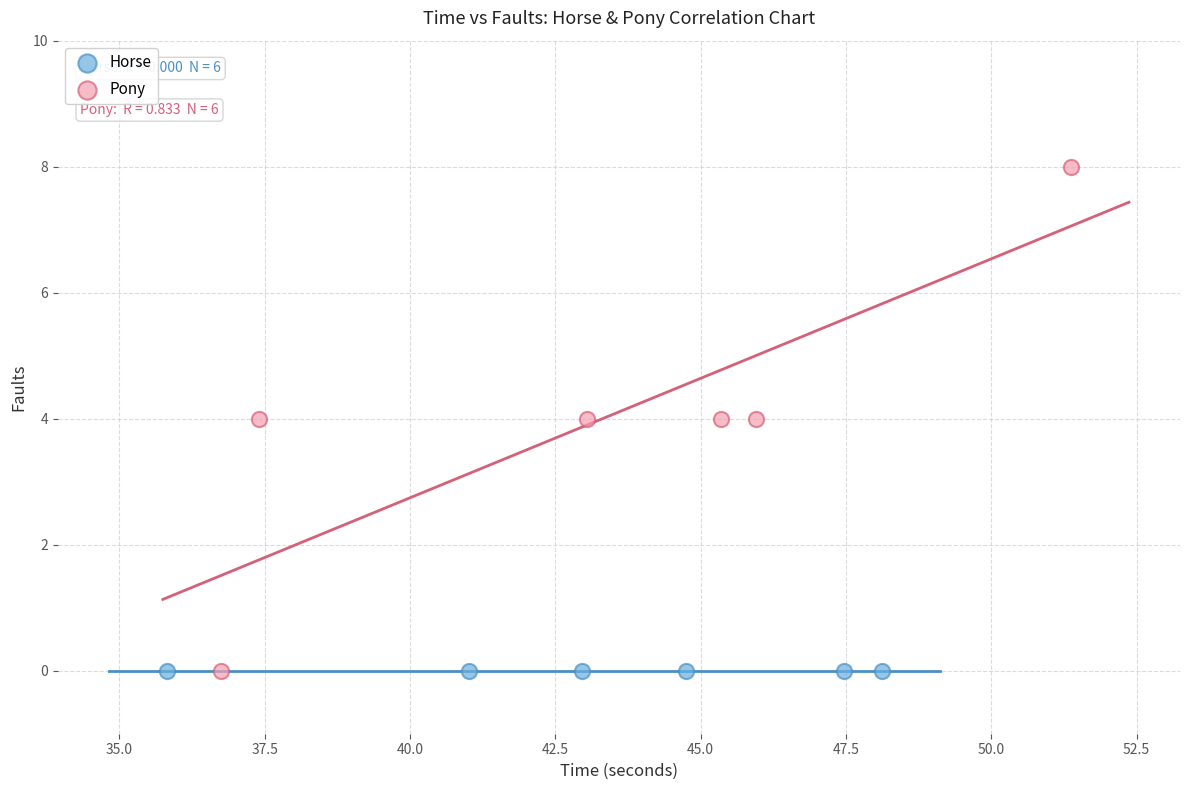

What are all the series names shown in the legend?

Horse, Pony